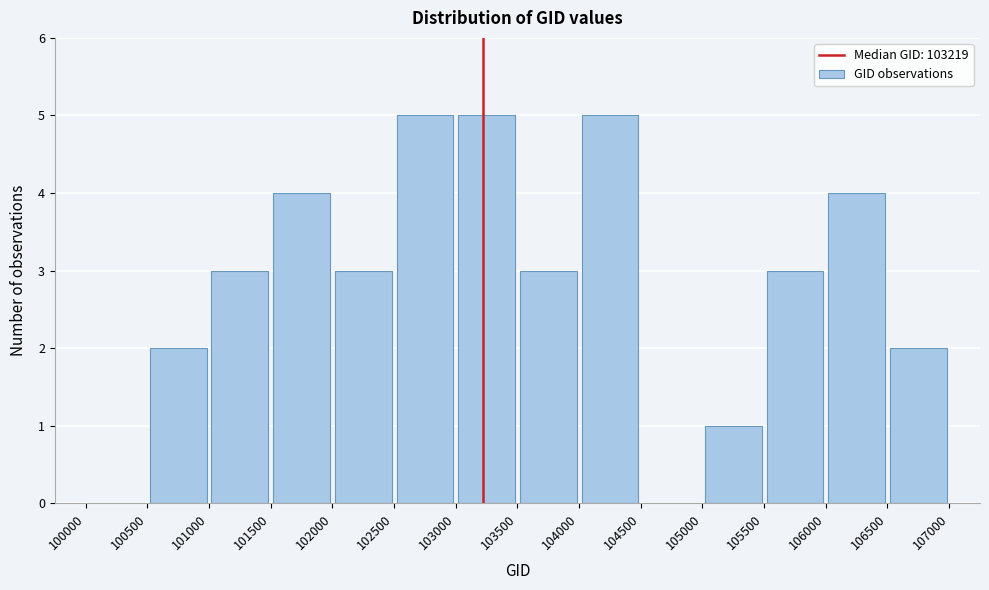

What is the height of the bar covering 102000 to 102500 on the x-axis? The values are not printed on the chart, so give them approximately, as read against the axis.

3